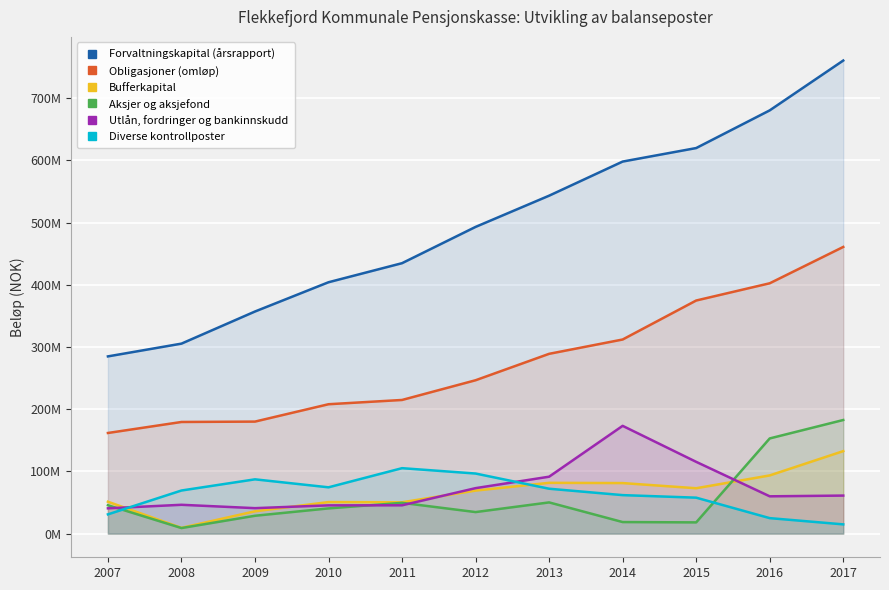

At which category is the sum across all series the highest?

2017